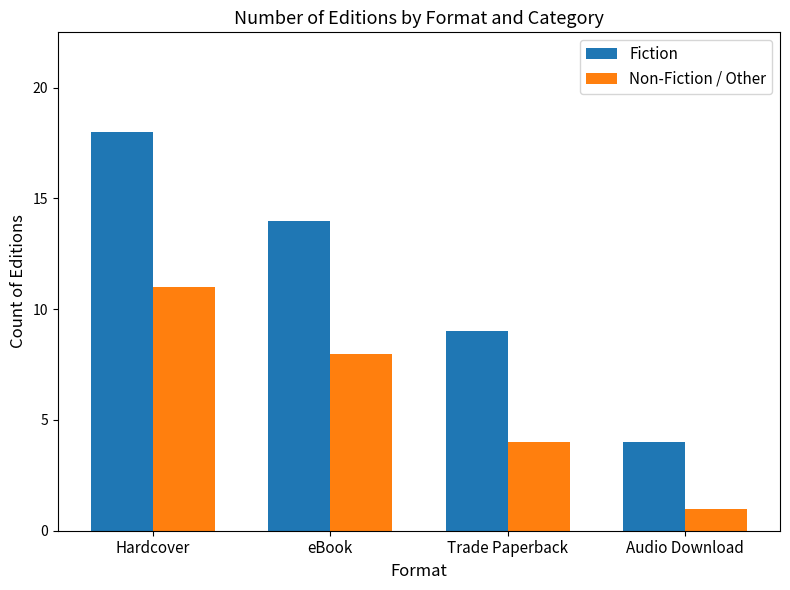

What is the label of the 1st bar from the left?

Hardcover